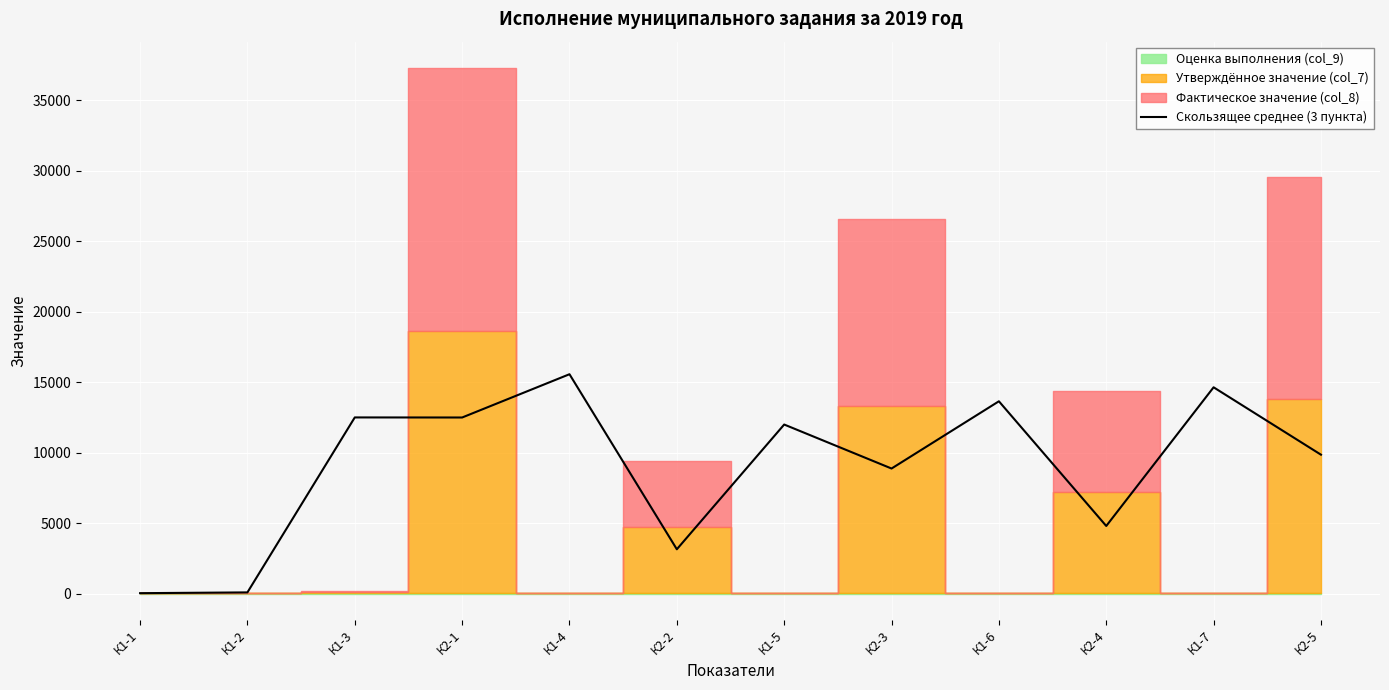

Approximately how many times larger is the value at К1-5 compared to К1-2?

151.2